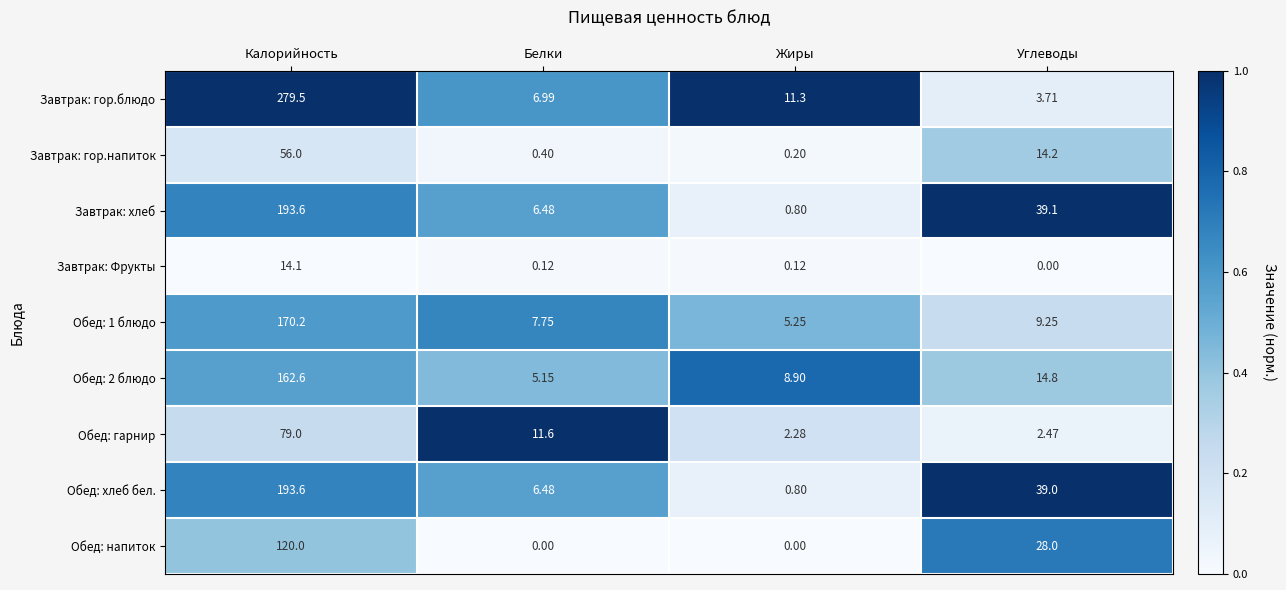

Is the value of Обед: хлеб бел. at Жиры greater than the value of Обед: 1 блюдо at Калорийность?

No